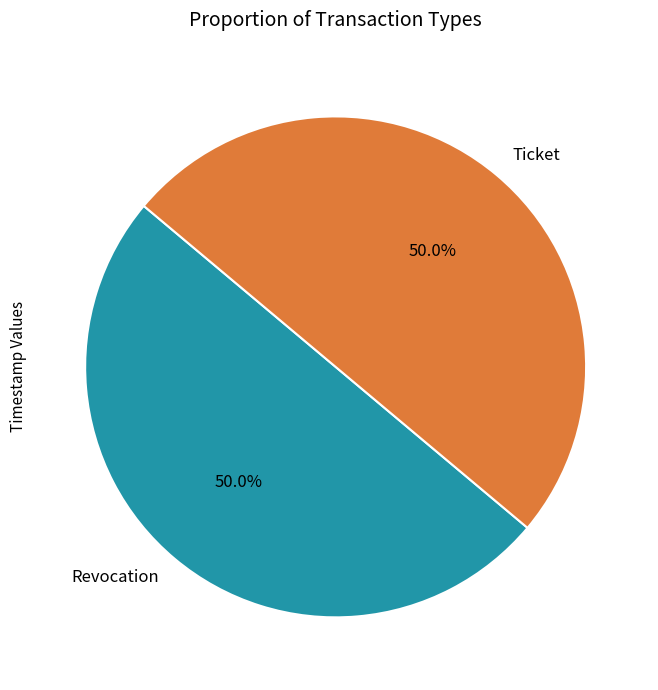

Combined, do Revocation and Ticket account for over 50%?

Yes